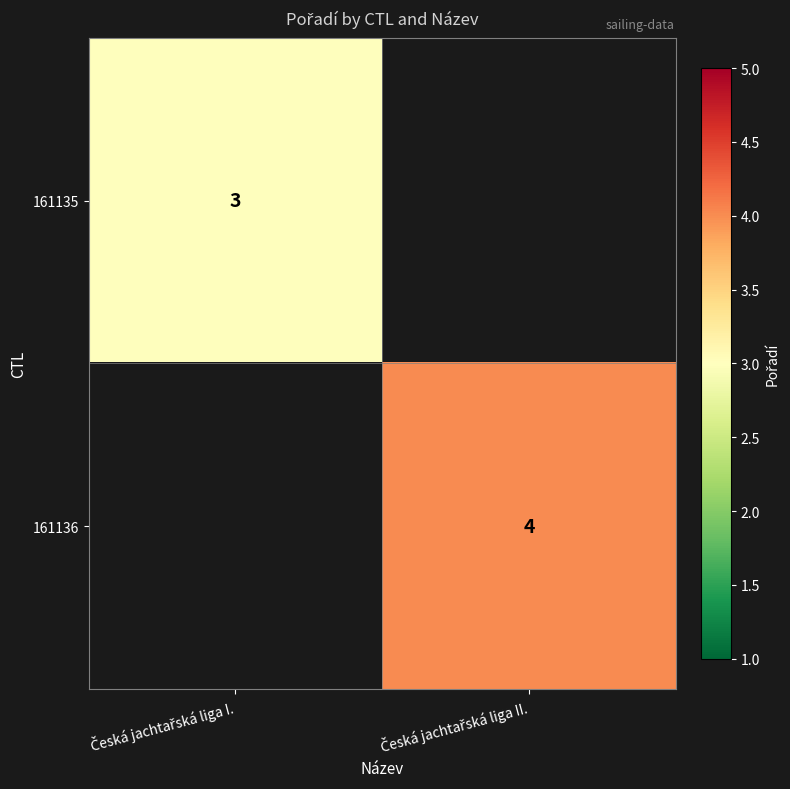

Is the value of 161135 at Česká jachtařská liga I. greater than the value of 161136 at Česká jachtařská liga II.?

No